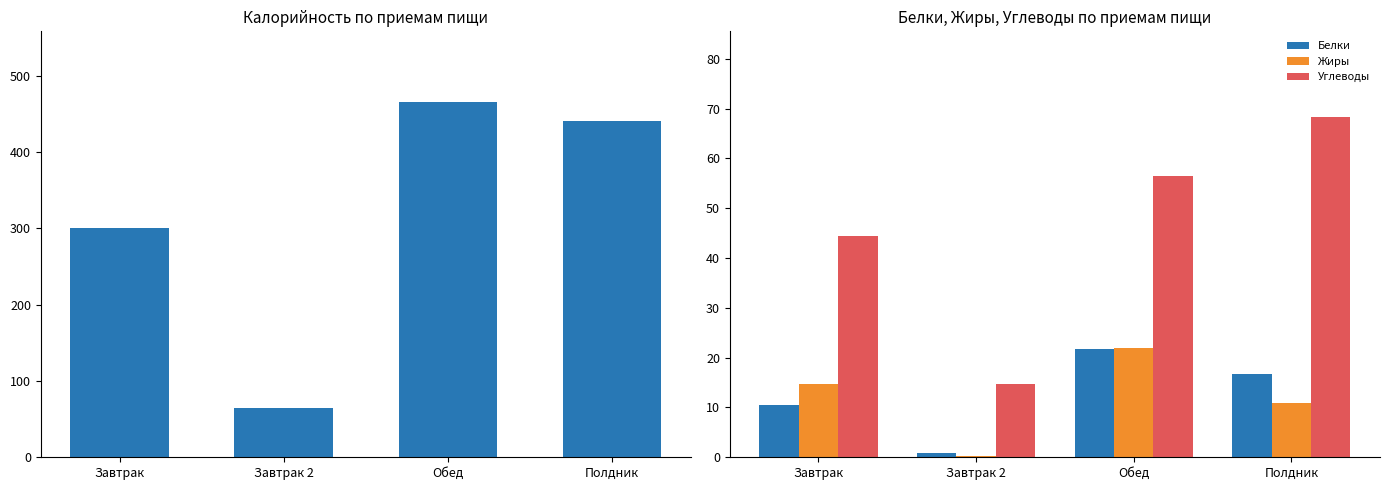

What is the difference between the second highest and second lowest values in the Калорийность series?

140.0